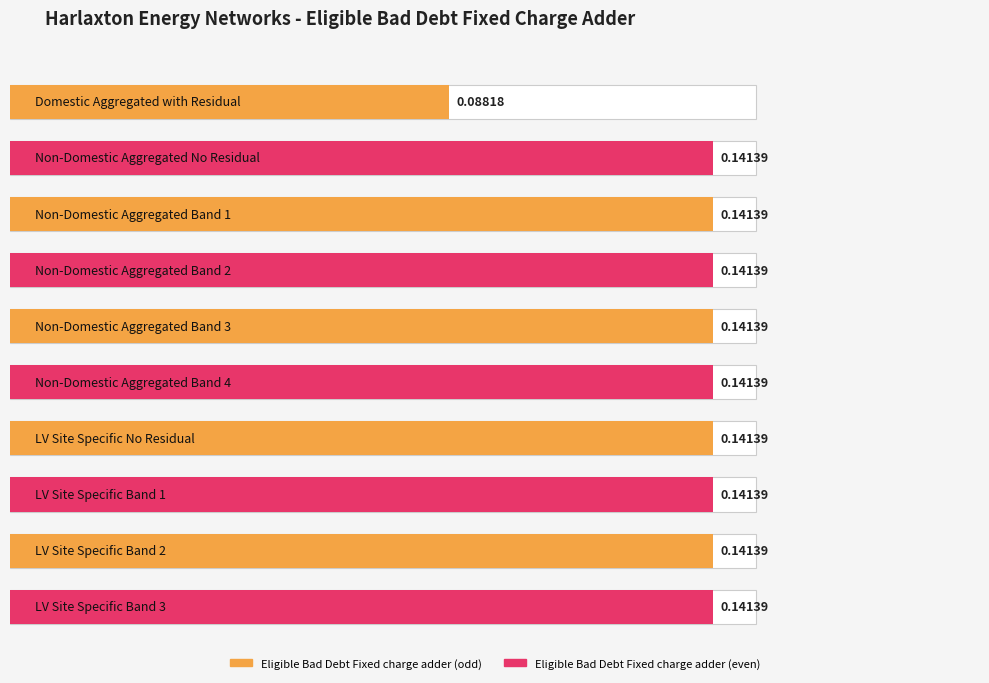

What value does the data have at Non-Domestic Aggregated Band 1?

0.1